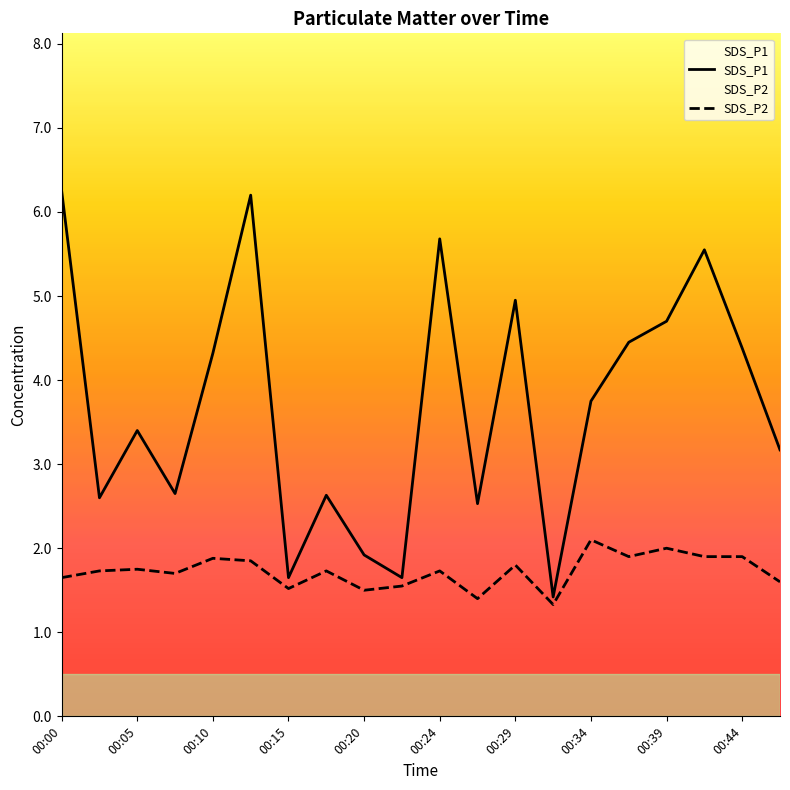

Reading right to left, extract all data points from this chart.

SDS_P1: 00:47=3.2	00:44=4.4	00:42=5.5	00:39=4.7	00:37=4.5	00:34=3.8	00:32=1.4	00:29=5.0	00:27=2.5	00:24=5.7	00:22=1.6	00:20=1.9	00:17=2.6	00:15=1.6	00:12=6.2	00:10=4.3	00:07=2.6	00:05=3.4	00:03=2.6	00:00=6.2
SDS_P2: 00:47=1.6	00:44=1.9	00:42=1.9	00:39=2.0	00:37=1.9	00:34=2.1	00:32=1.3	00:29=1.8	00:27=1.4	00:24=1.7	00:22=1.6	00:20=1.5	00:17=1.7	00:15=1.5	00:12=1.9	00:10=1.9	00:07=1.7	00:05=1.8	00:03=1.7	00:00=1.6